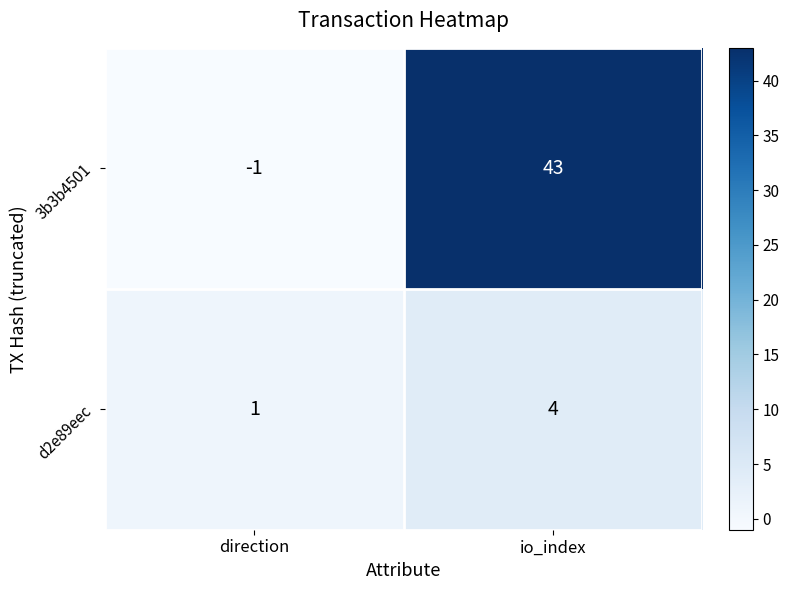

Which series has the largest range (max minus min)?

3b3b4501